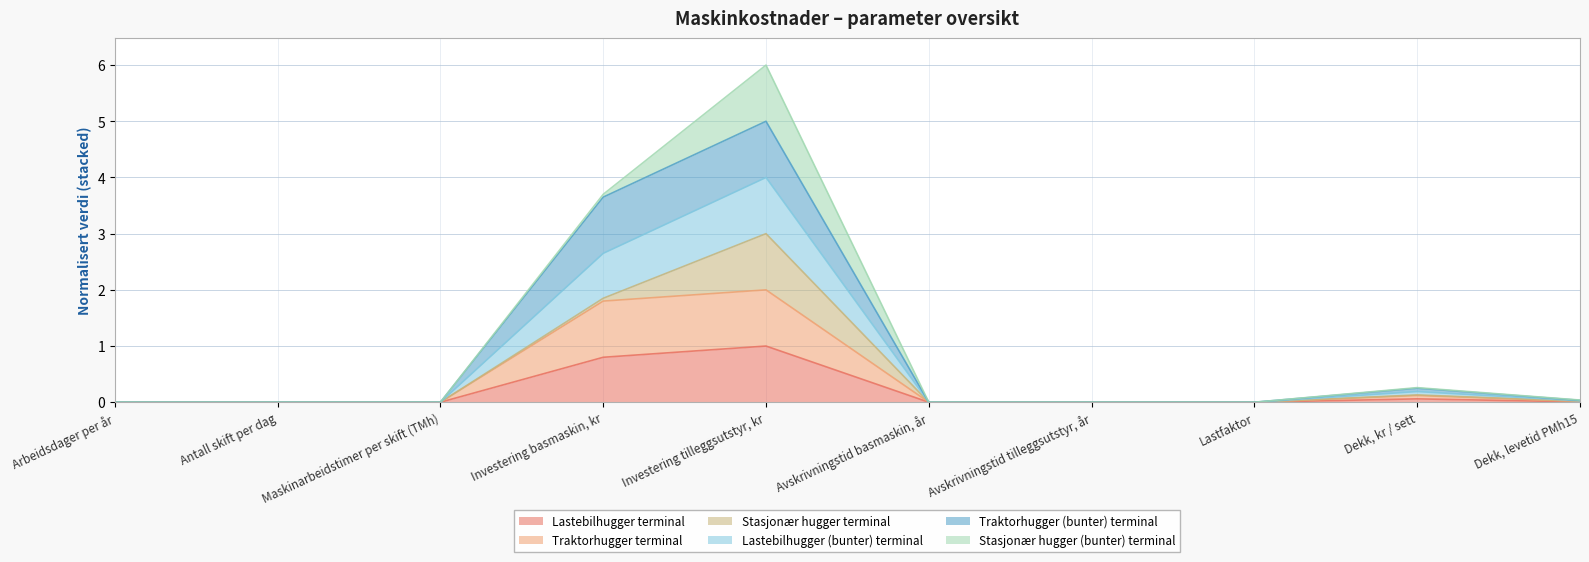

True or false: Lastebilhugger terminal has a value of 0.0 at Antall skift per dag.

True